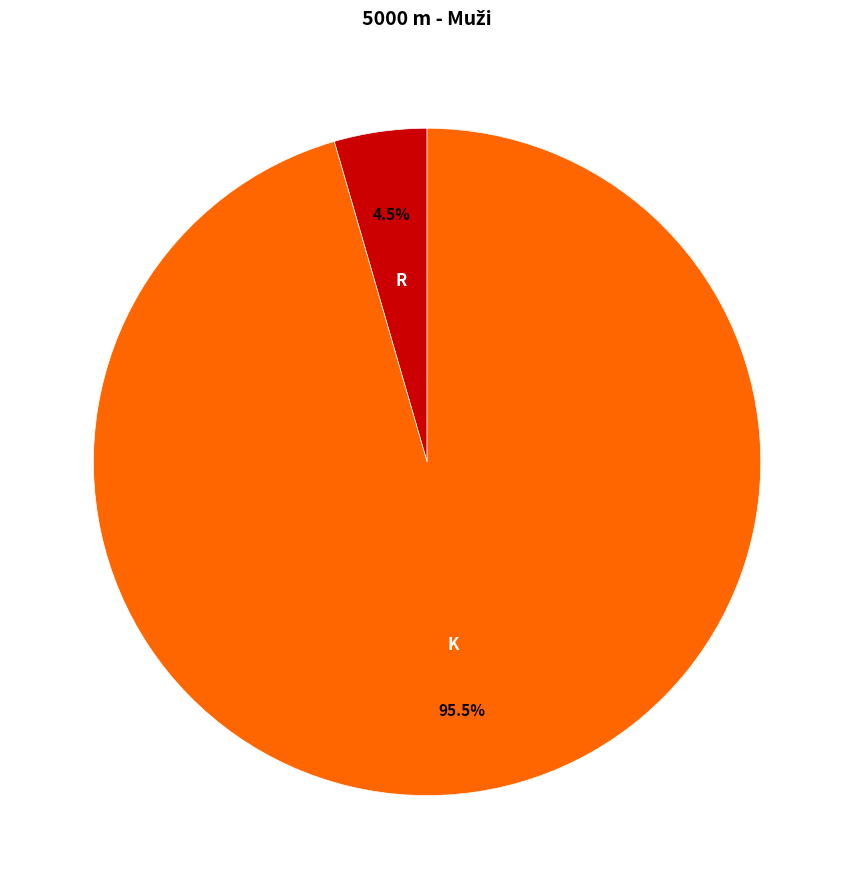

To the nearest percent, what is the average slice percentage?

50%